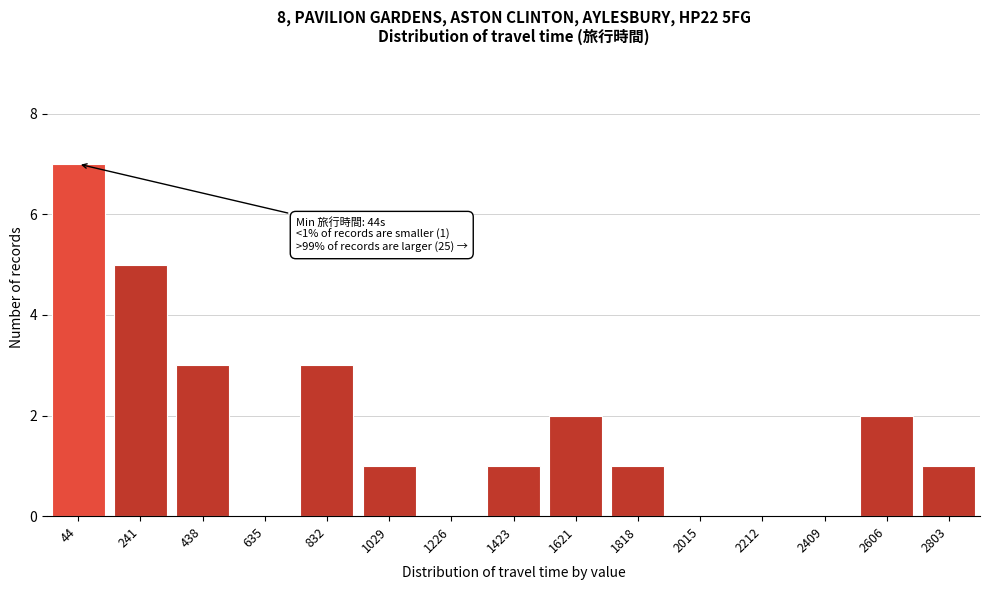

Reading left to right, transcribe all the data shown in this chart.

44=7	241=5	438=3	635=0	832=3	1029=1	1226=0	1423=1	1621=2	1818=1	2015=0	2212=0	2409=0	2606=2	2803=1